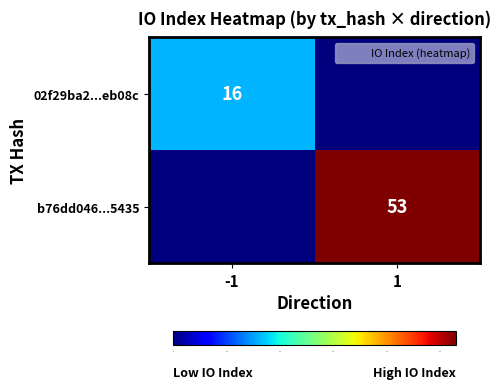

What is the maximum value shown in the chart?

53